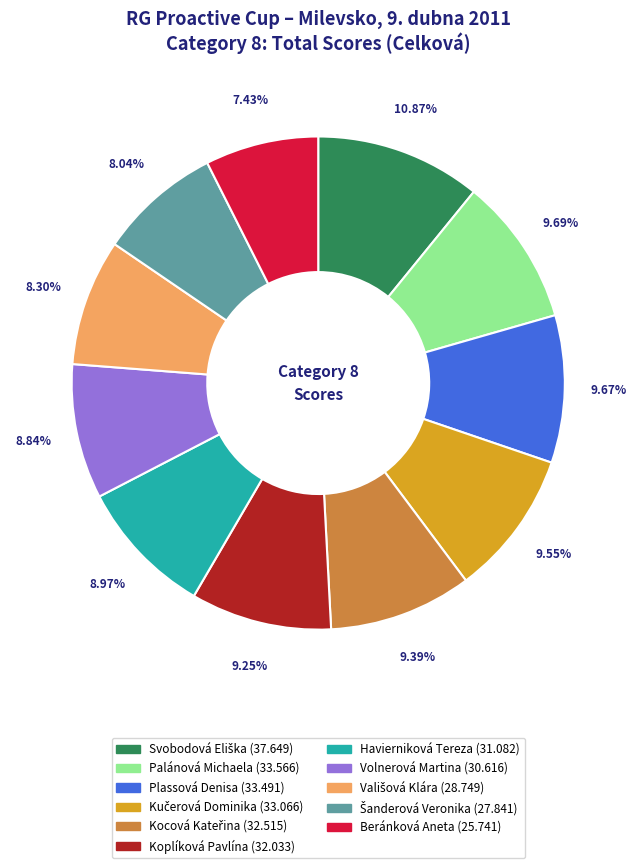

To the nearest percent, what percentage of the pie is Koplíková Pavlína?

9%